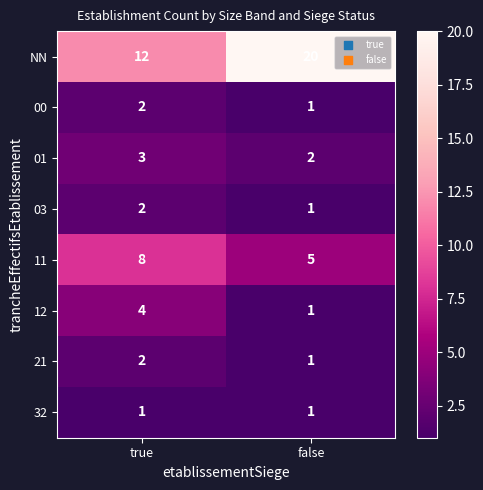

At how many categories does at least one series exceed 19?

1